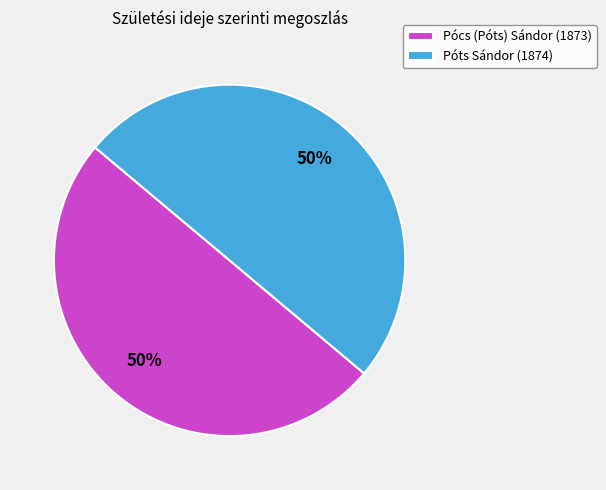

Is it true that Póts Sándor (1874) is 50% of the pie?

True